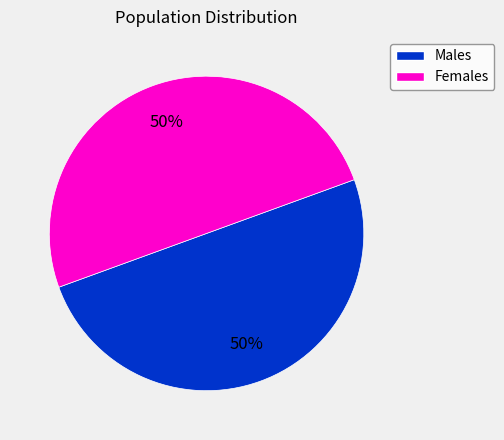

To the nearest percent, what is the average slice percentage?

50%